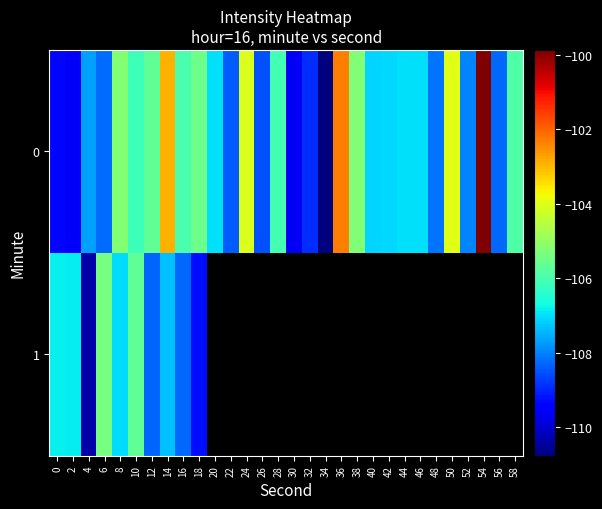

What is the minimum value shown in the chart?

-110.8